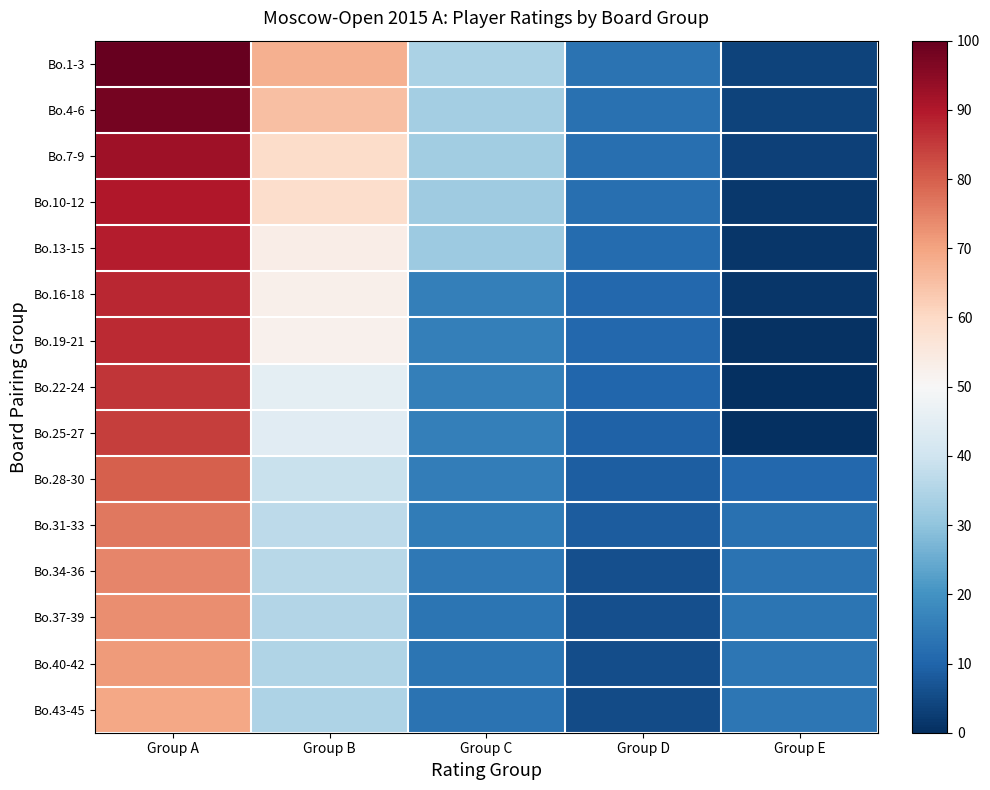

At how many categories does at least one series exceed 92?

1